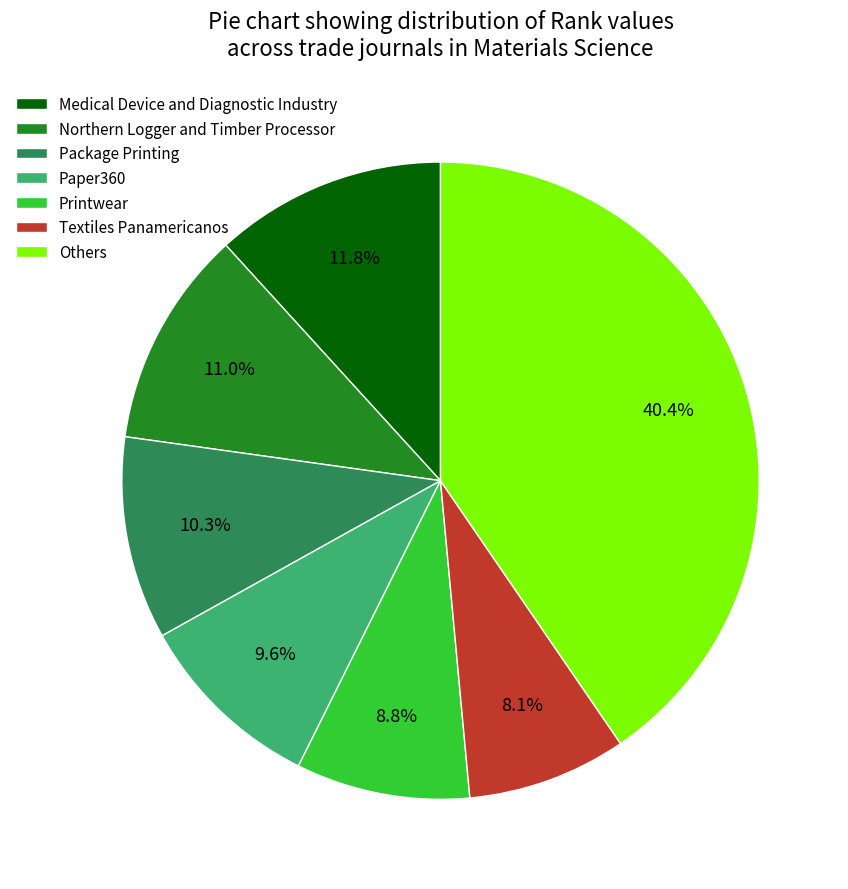

To the nearest percent, what portion does Medical Device and Diagnostic Industry represent?

12%